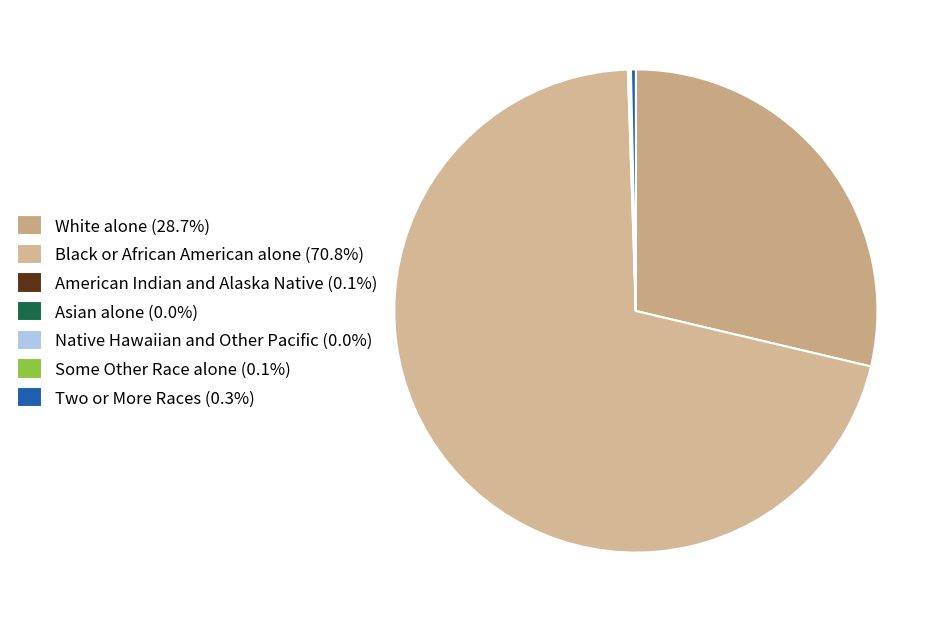

The Native Hawaiian and Other Pacific slice represents 0% of the pie. True or false?

True